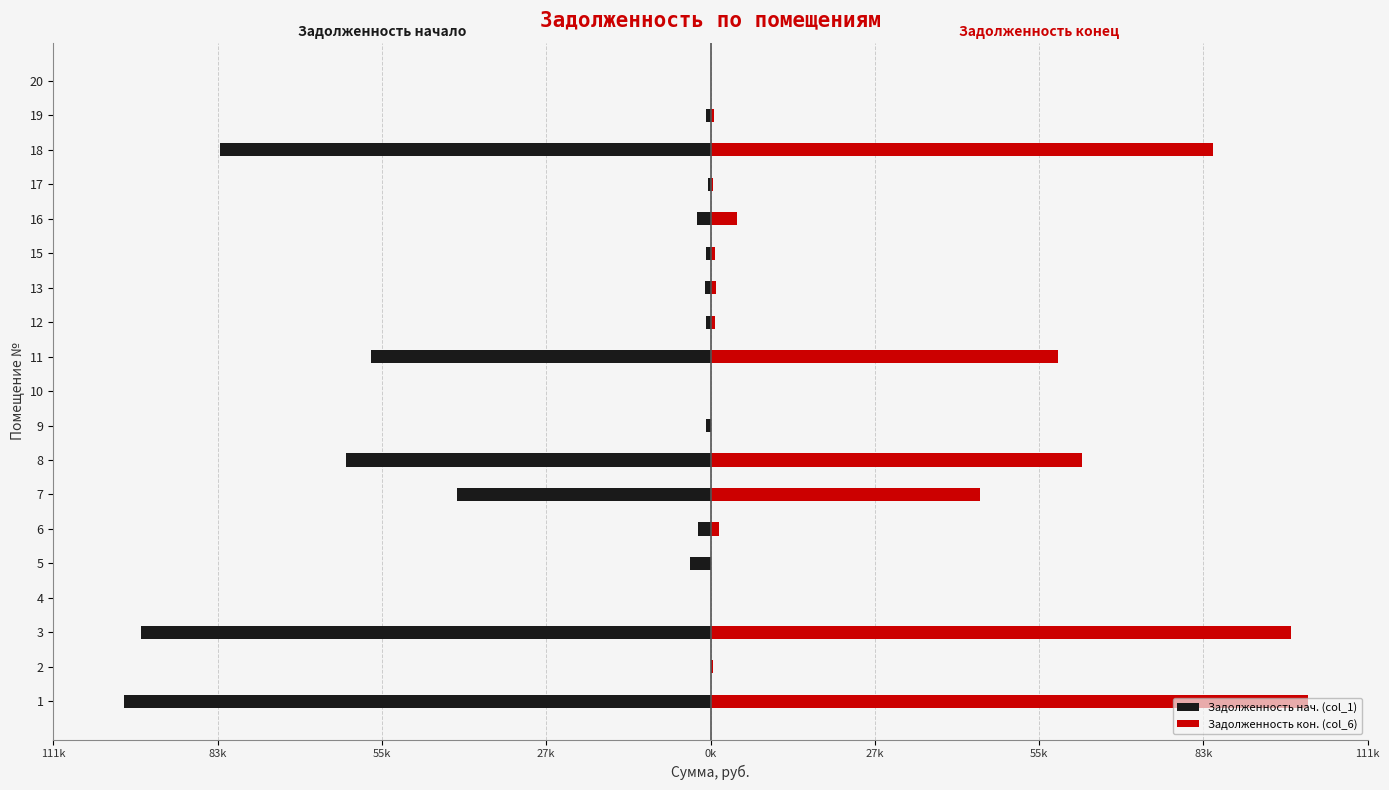

What is the maximum value shown in the chart?

101523.6